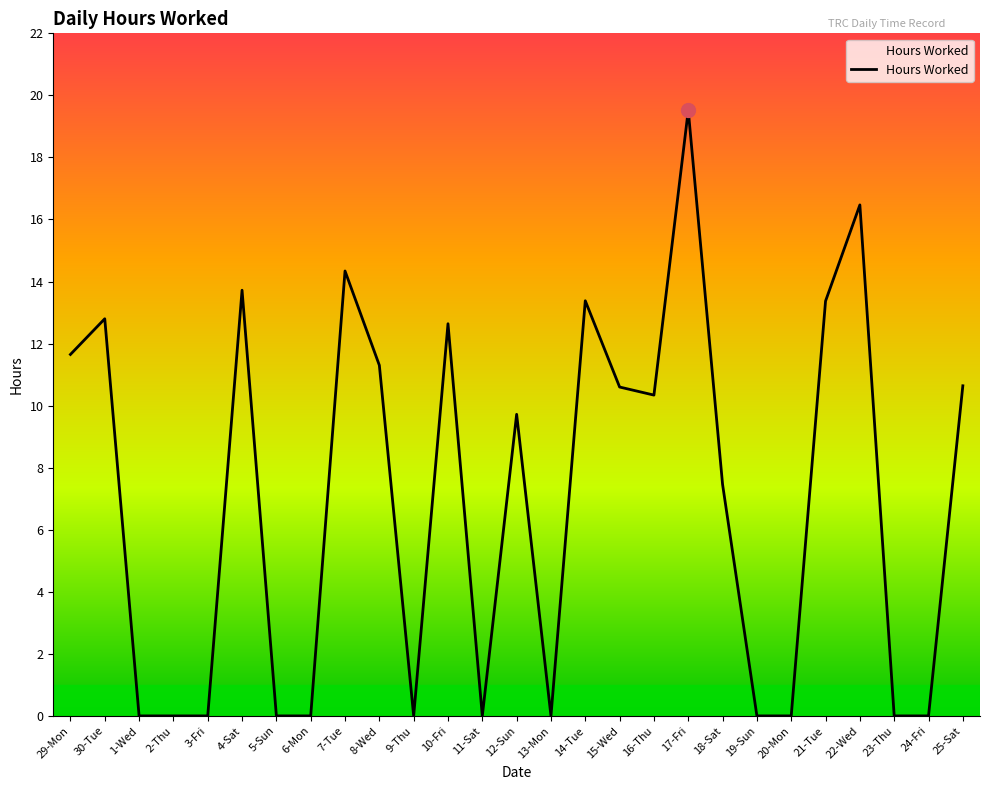

The value at 4-Sat is 13.7. True or false?

True